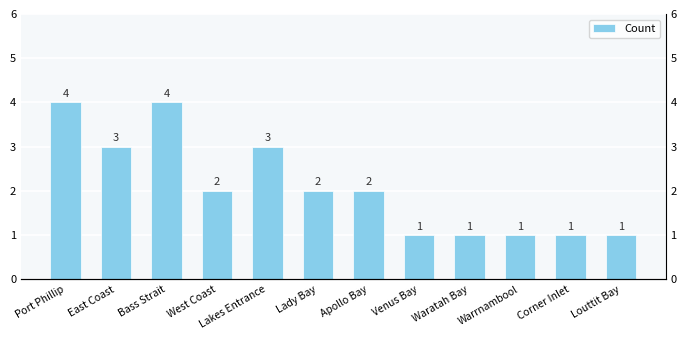

Rank the categories by value from highest to lowest.

Port Phillip, Bass Strait, East Coast, Lakes Entrance, West Coast, Lady Bay, Apollo Bay, Venus Bay, Waratah Bay, Warrnambool, Corner Inlet, Louttit Bay